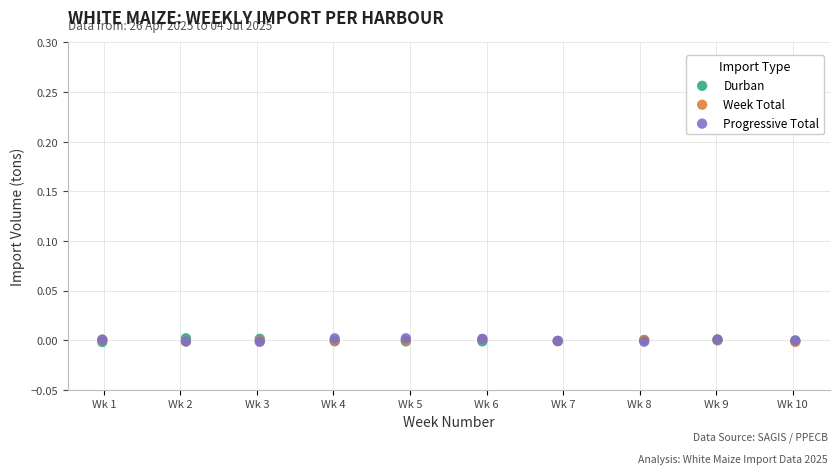

What are all the series names shown in the legend?

Durban, Week Total, Progressive Total